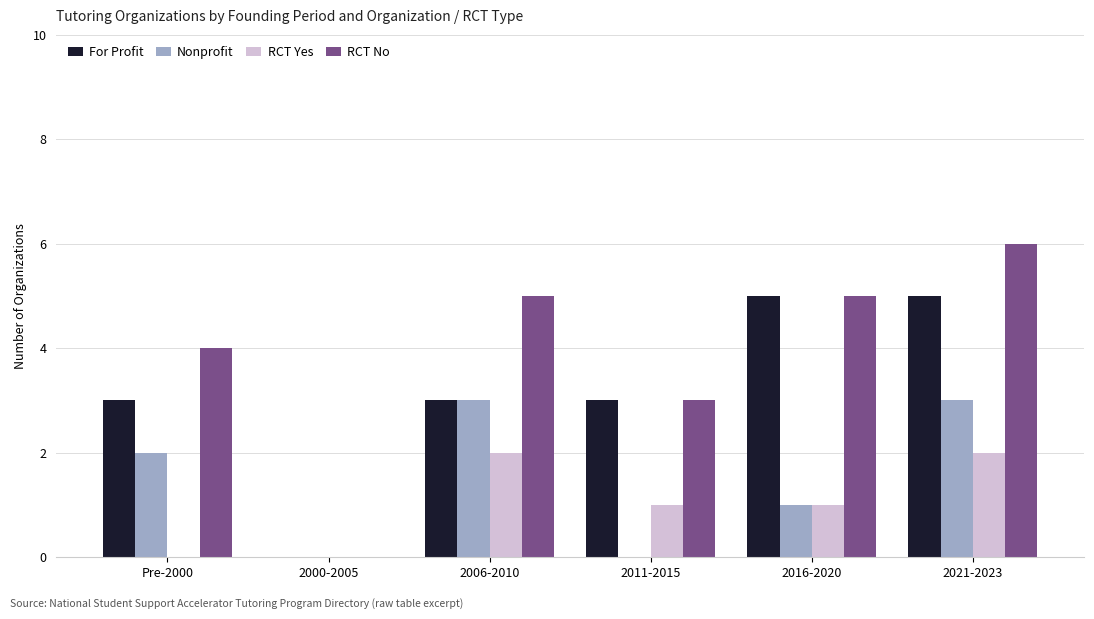

What is the maximum value shown in the chart?

6